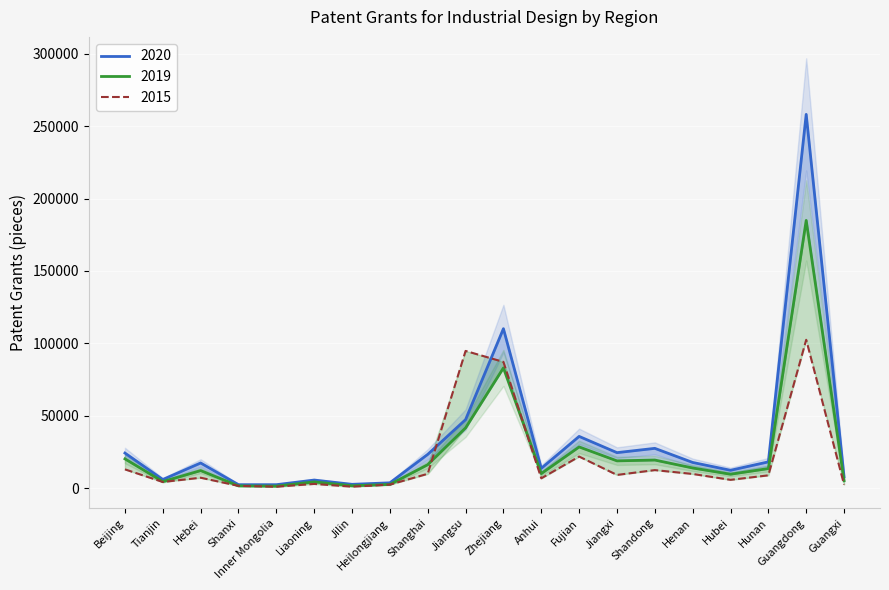

What is the sum of the 2015 values at Shanxi and Inner Mongolia?

2519